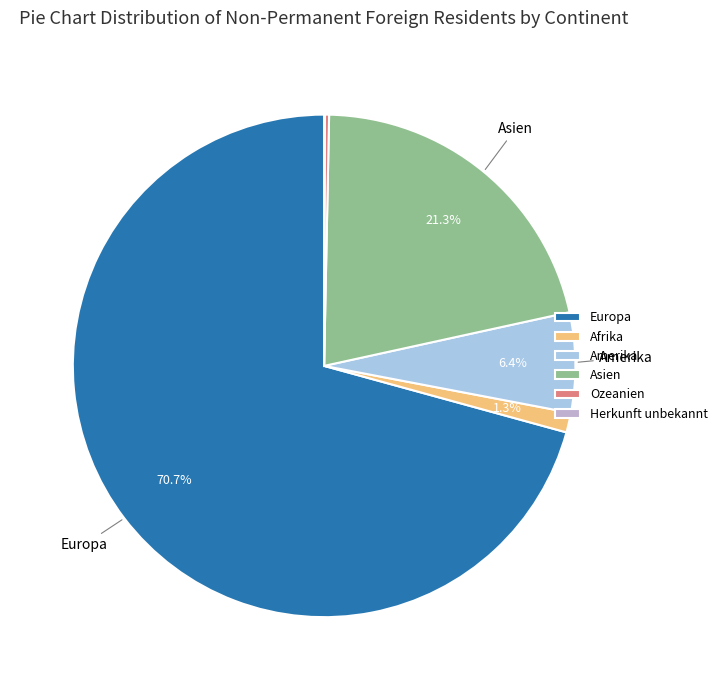

Which category accounts for the majority?

Europa